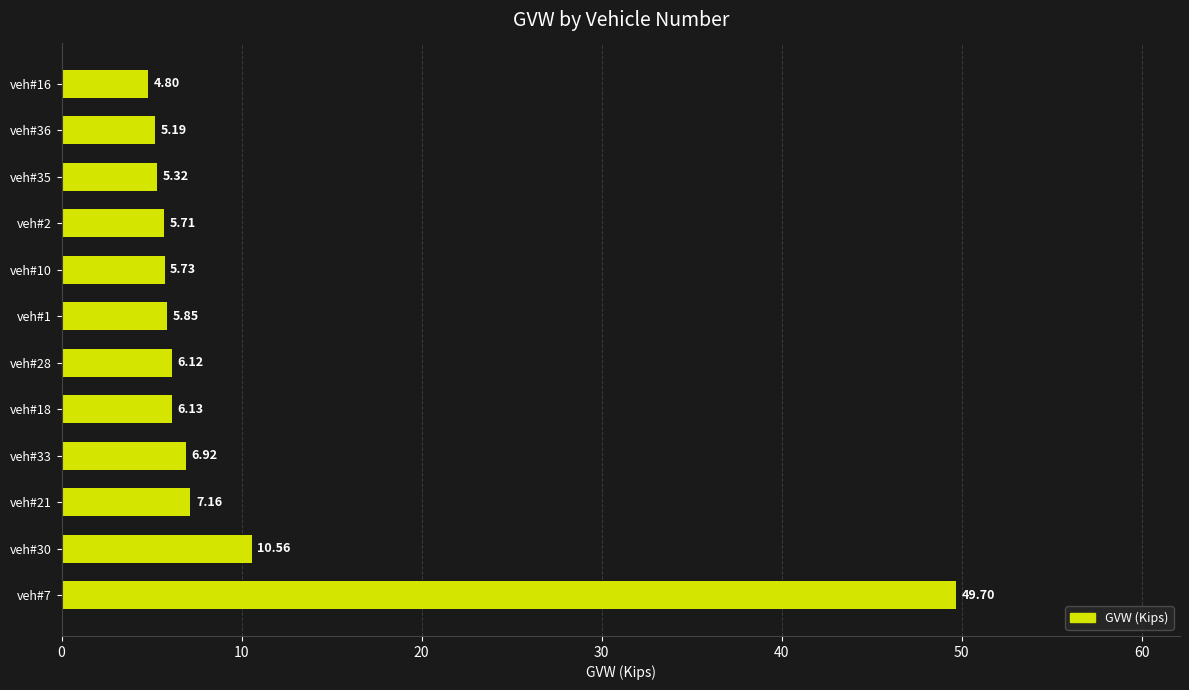

Rank the categories by value from lowest to highest.

veh#16, veh#36, veh#35, veh#2, veh#10, veh#1, veh#28, veh#18, veh#33, veh#21, veh#30, veh#7